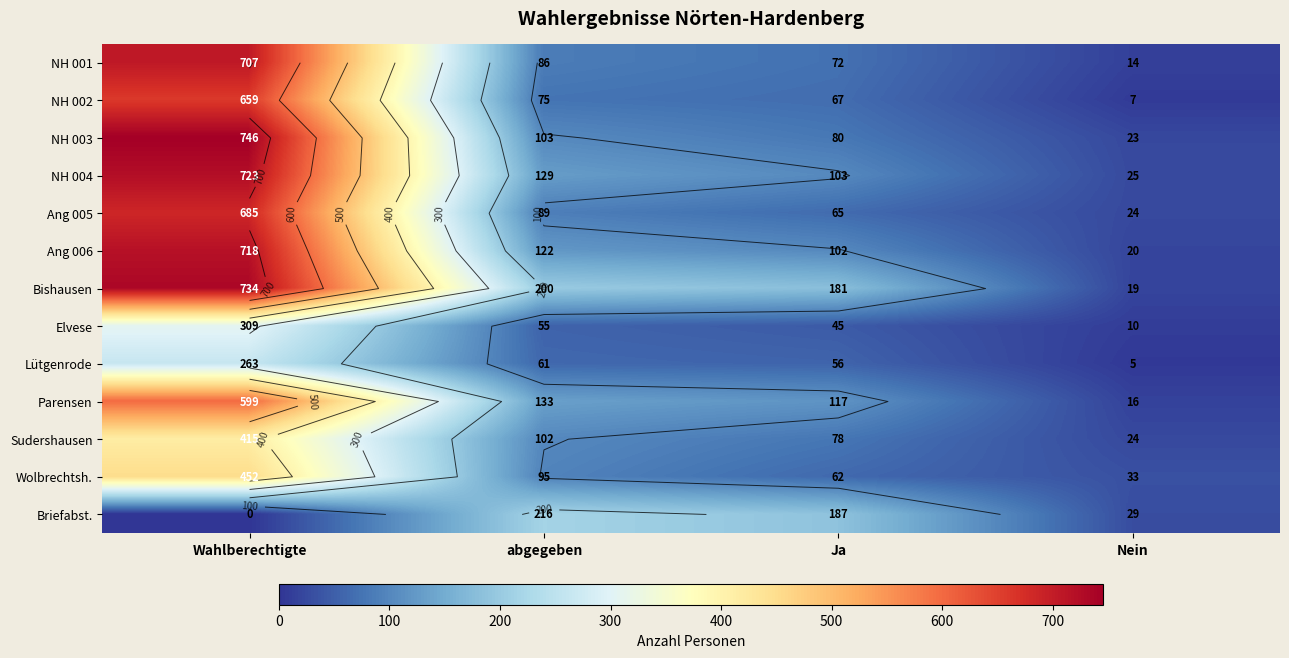

What is the difference between the maximum and minimum values in the Briefabst. series?

216